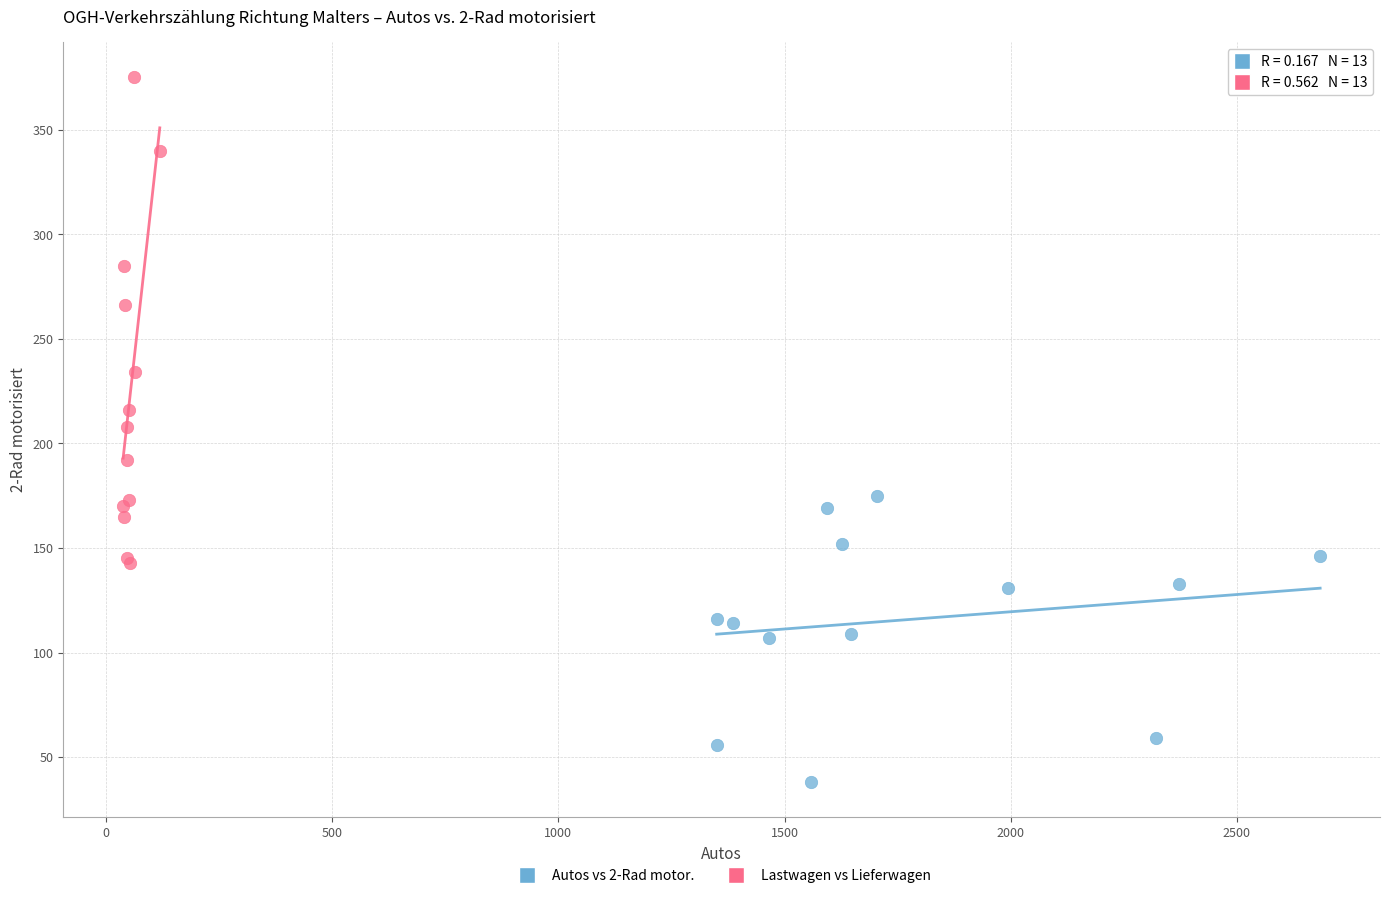

Which series has the widest spread of Y values?

Lastwagen vs Lieferwagen